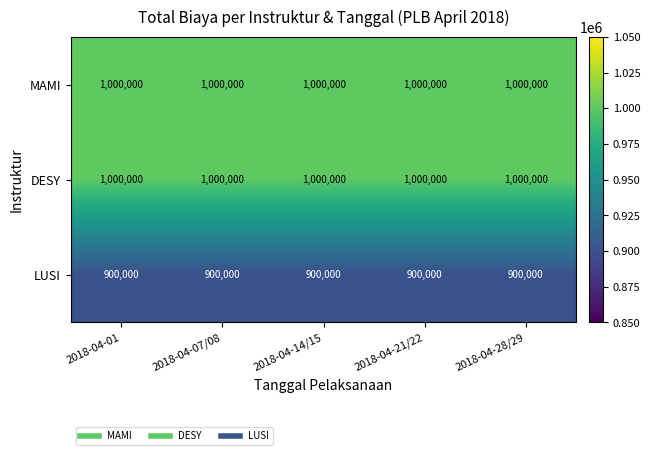

What is the spread (max minus min) of values at 2018-04-28/29?

100000